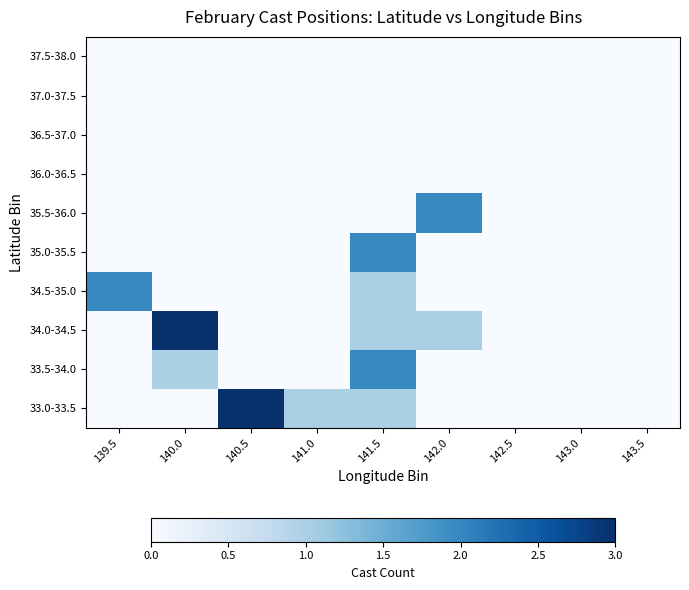

How many categories are shown in the chart?

9